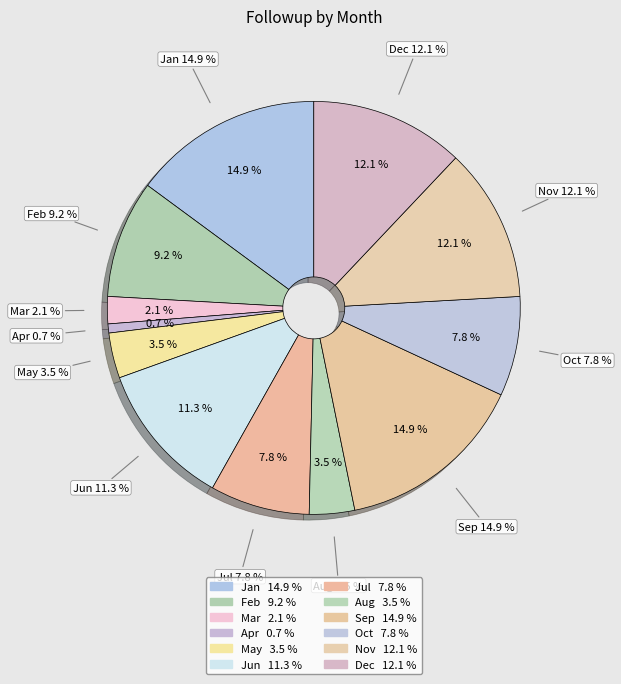

Is there any slice that represents more than half of the pie?

No